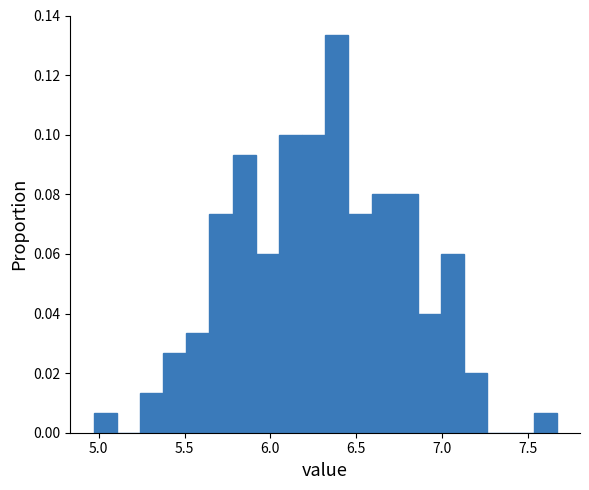

Read against the x-axis, roughly where is the centre of the tallest bar?

6.40